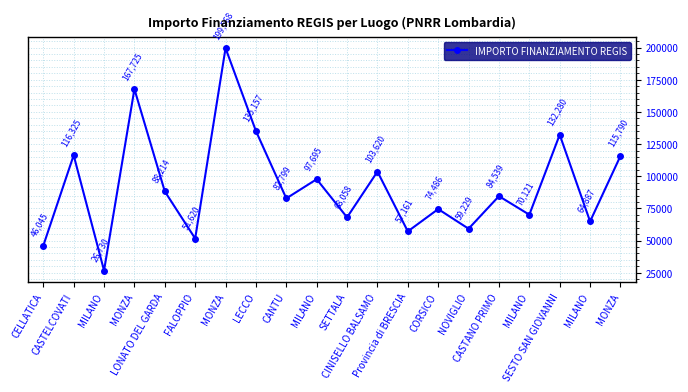

What is the minimum value shown in the chart?

26730.0